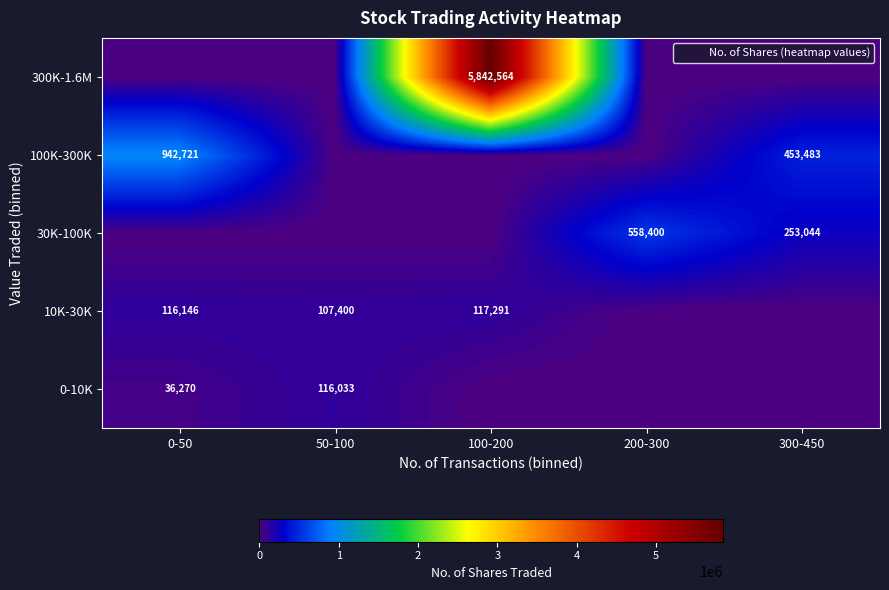

What is the maximum value for 10K-30K?

117291